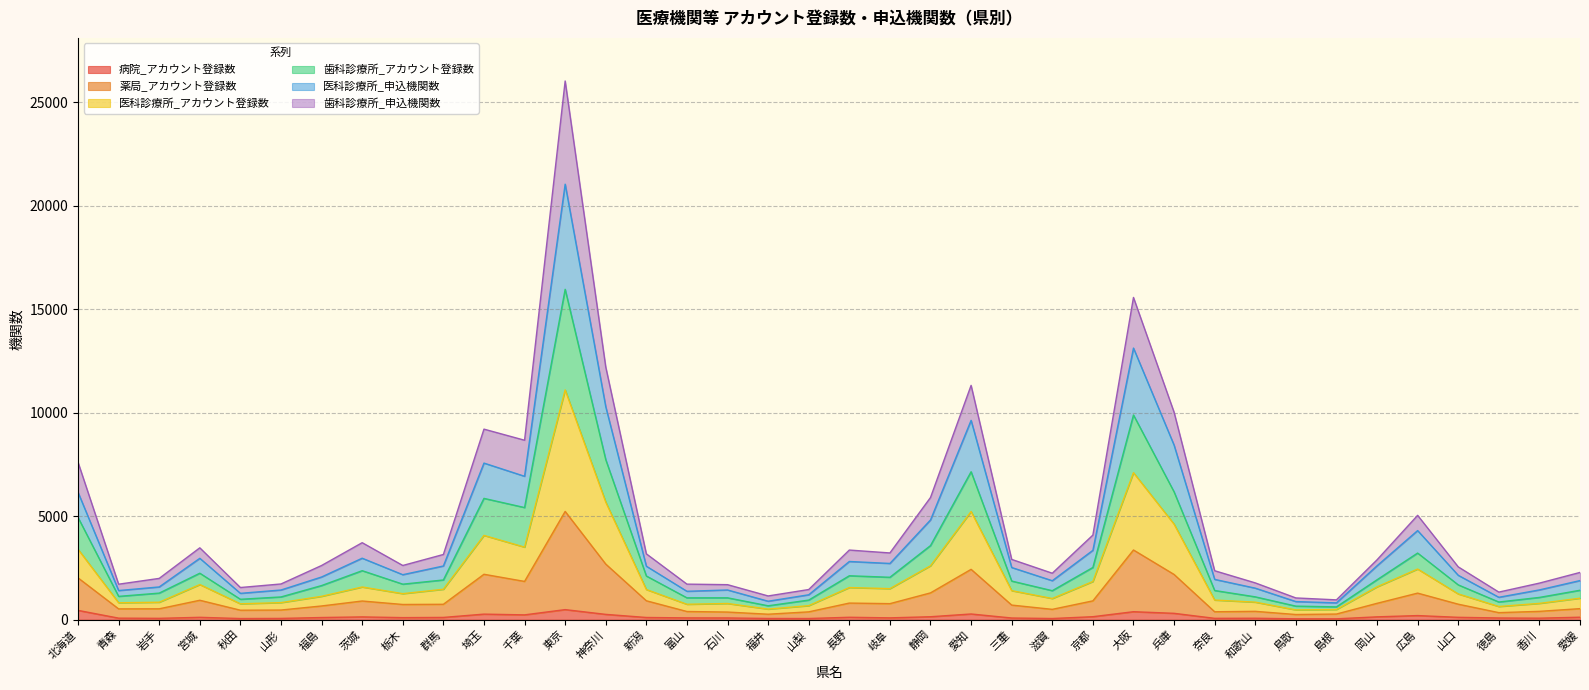

How many values in the 病院_アカウント登録数 series are below 103?

19